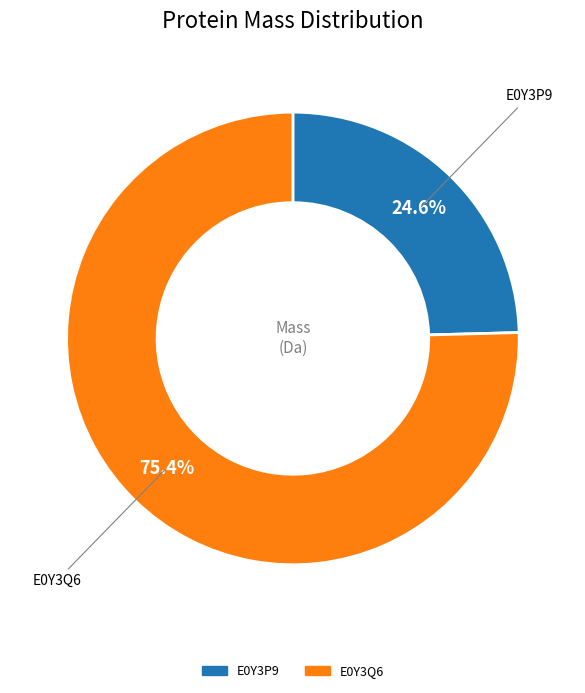

Does any single category account for the majority?

Yes